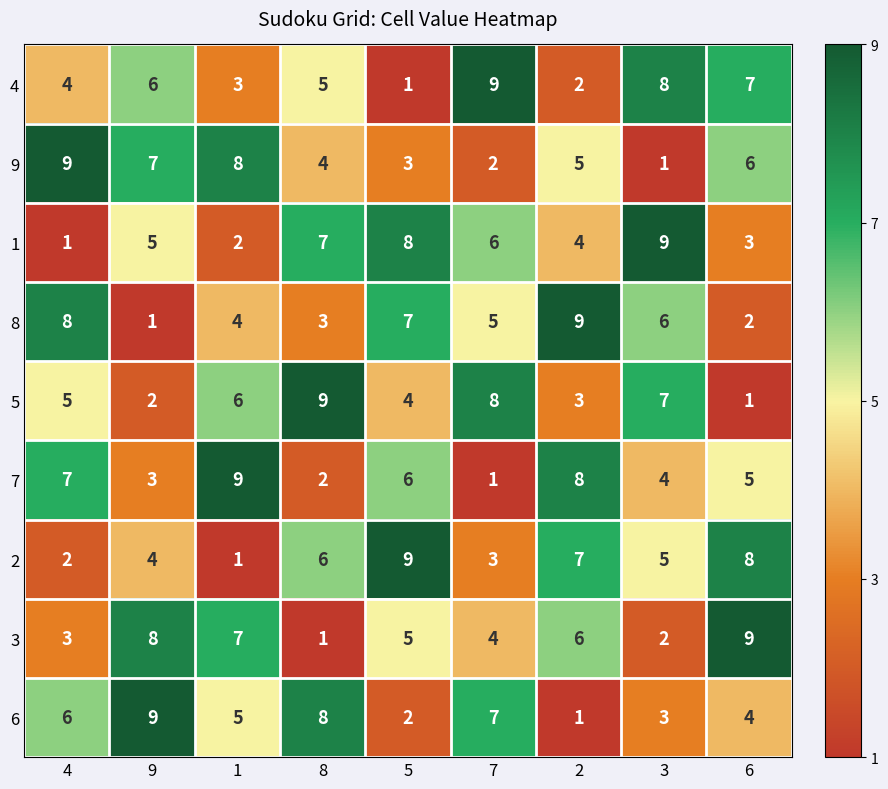

Is it true that 8 equals 1 at 9?

True